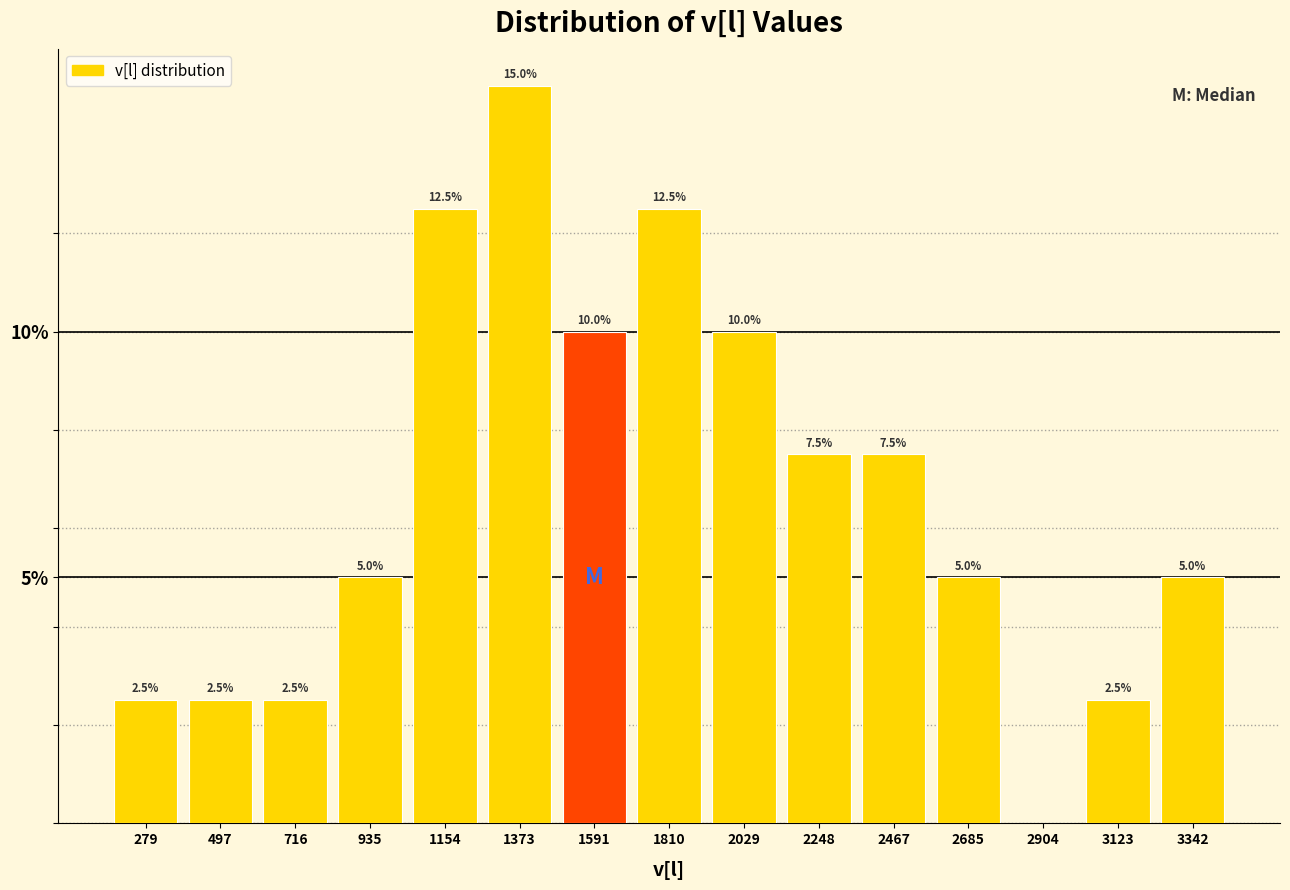

Reading left to right, what are all the values shown in this chart?

279=2.5	497=2.5	716=2.5	935=5.0	1154=12.5	1373=15.0	1591=10.0	1810=12.5	2029=10.0	2248=7.5	2467=7.5	2685=5.0	2904=0.0	3123=2.5	3342=5.0